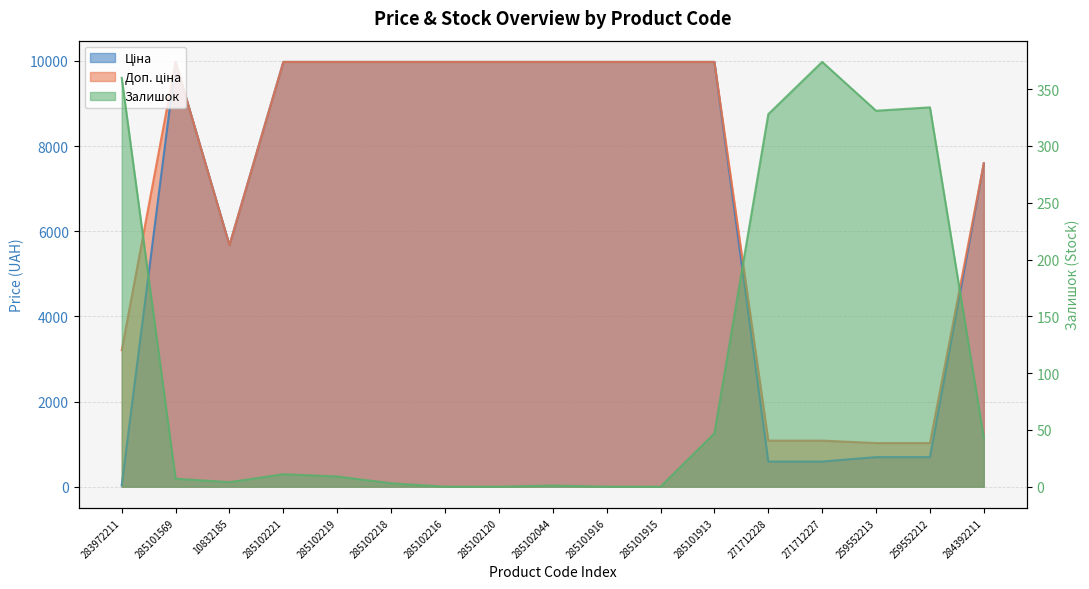

True or false: Ціна has a value of 589.9 at 271712227.

True